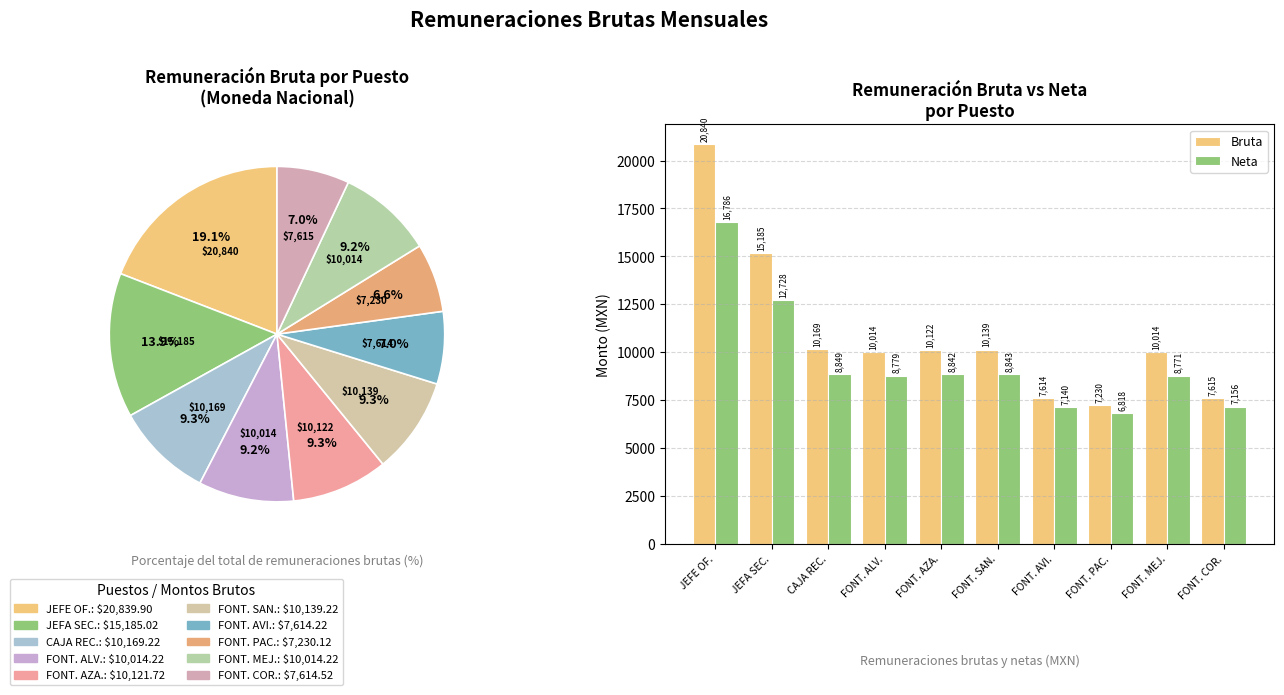

How many segments does this pie chart have?

10